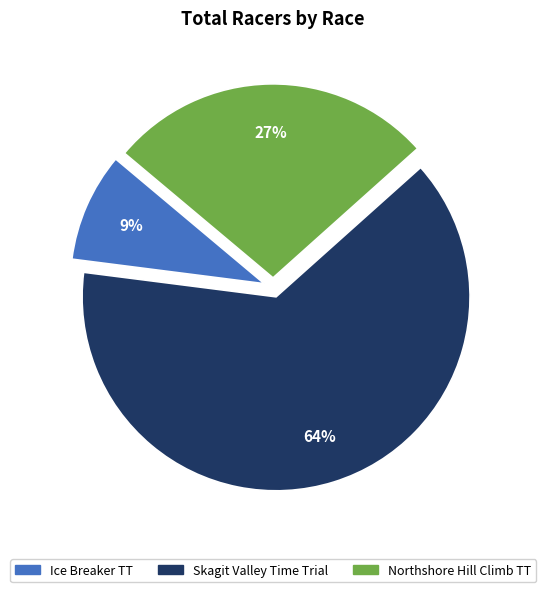

What is the ratio of the value at Ice Breaker TT to the value at Northshore Hill Climb TT?

0.3